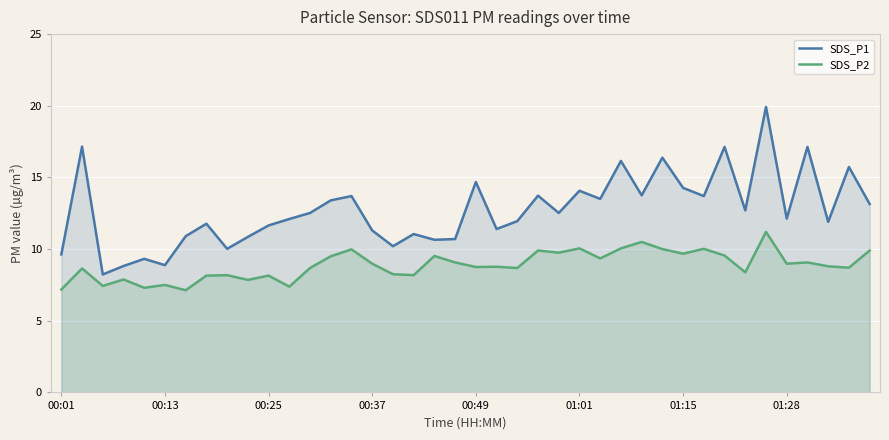

Which series has the widest spread of values?

SDS_P1